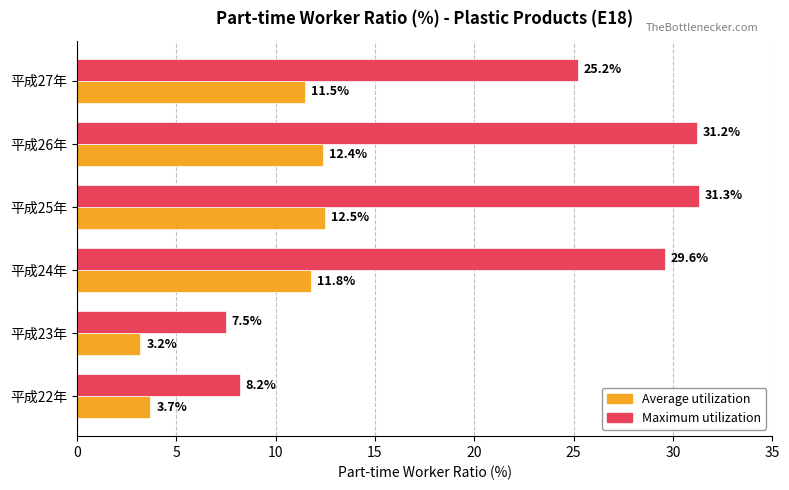

The value of Average utilization at 平成23年 is 3.2. True or false?

True